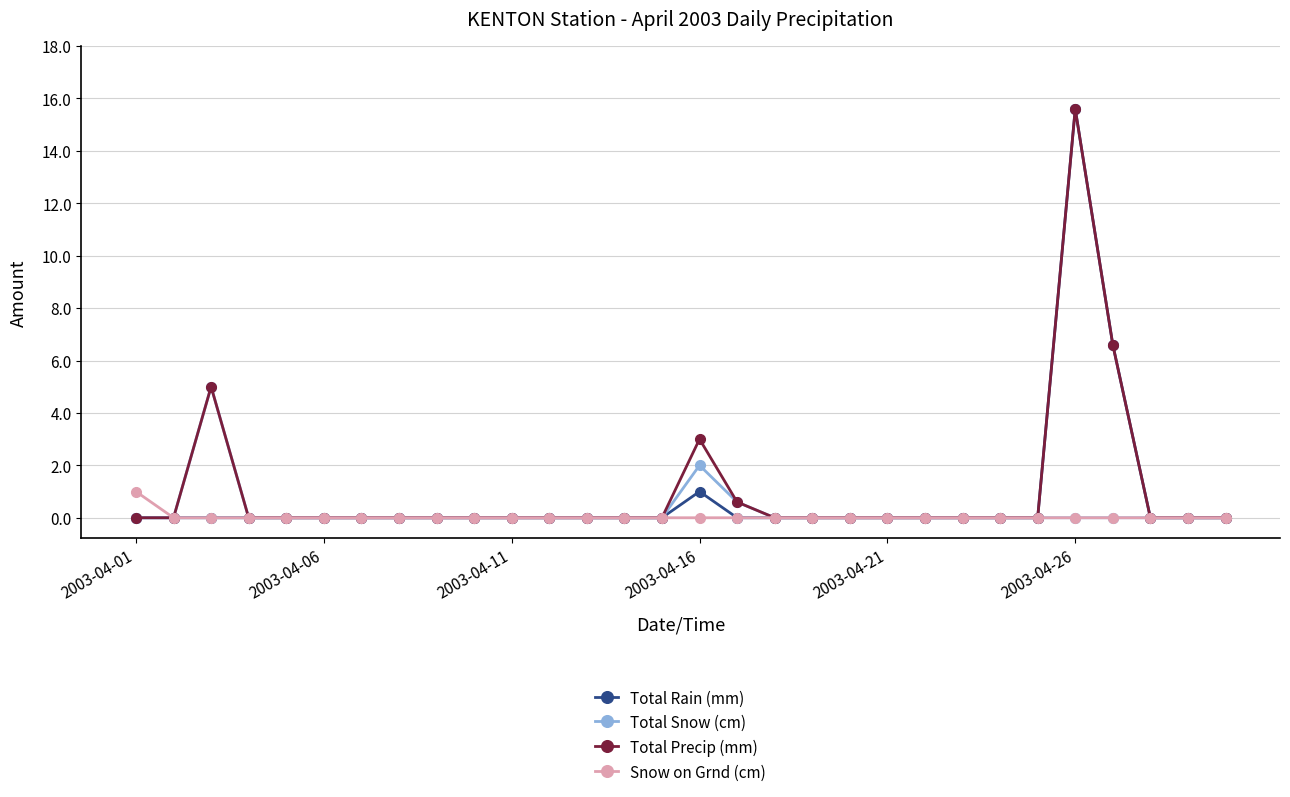

List the series in order of their overall mean, highest first.

Total Precip (mm), Total Rain (mm), Total Snow (cm), Snow on Grnd (cm)